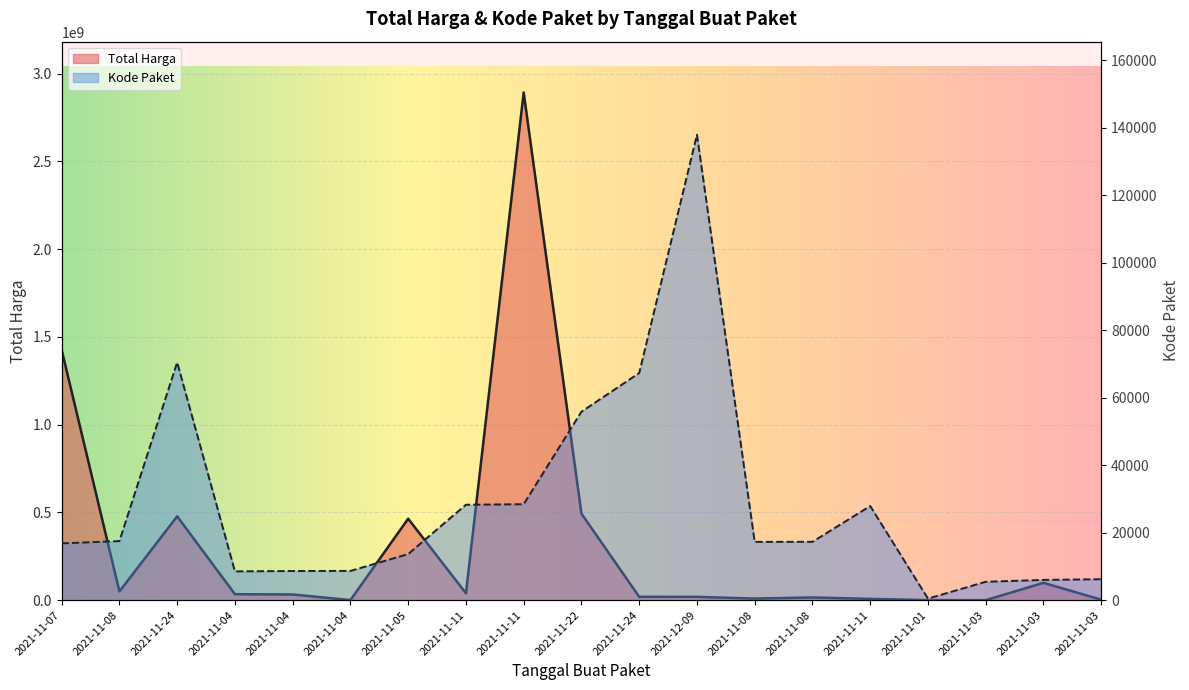

True or false: Kode Paket has a value of 1612 at 2021-11-03.

False